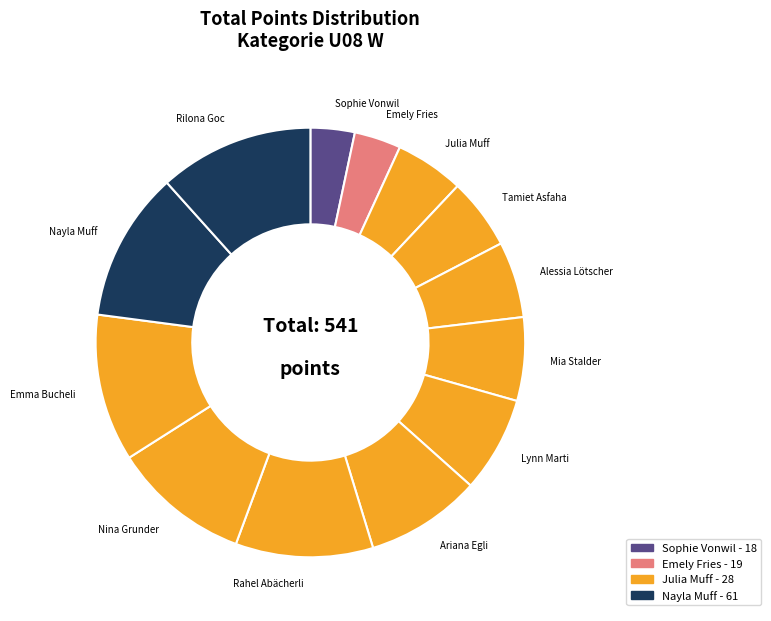

To the nearest percent, what is the average slice percentage?

8%